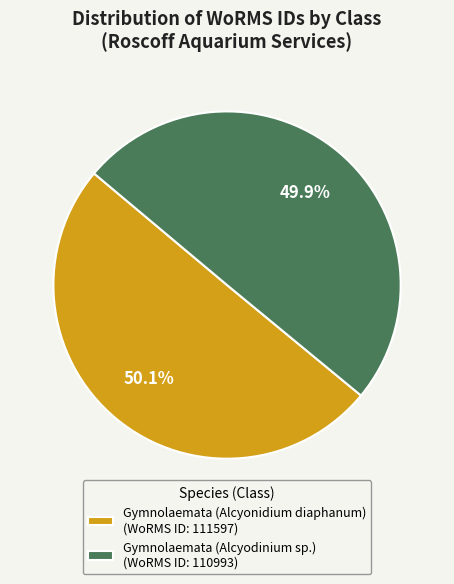

What is the total percentage of Gymnolaemata (Alcyodinium sp.) and Gymnolaemata (Alcyonidium diaphanum)?

100.0%